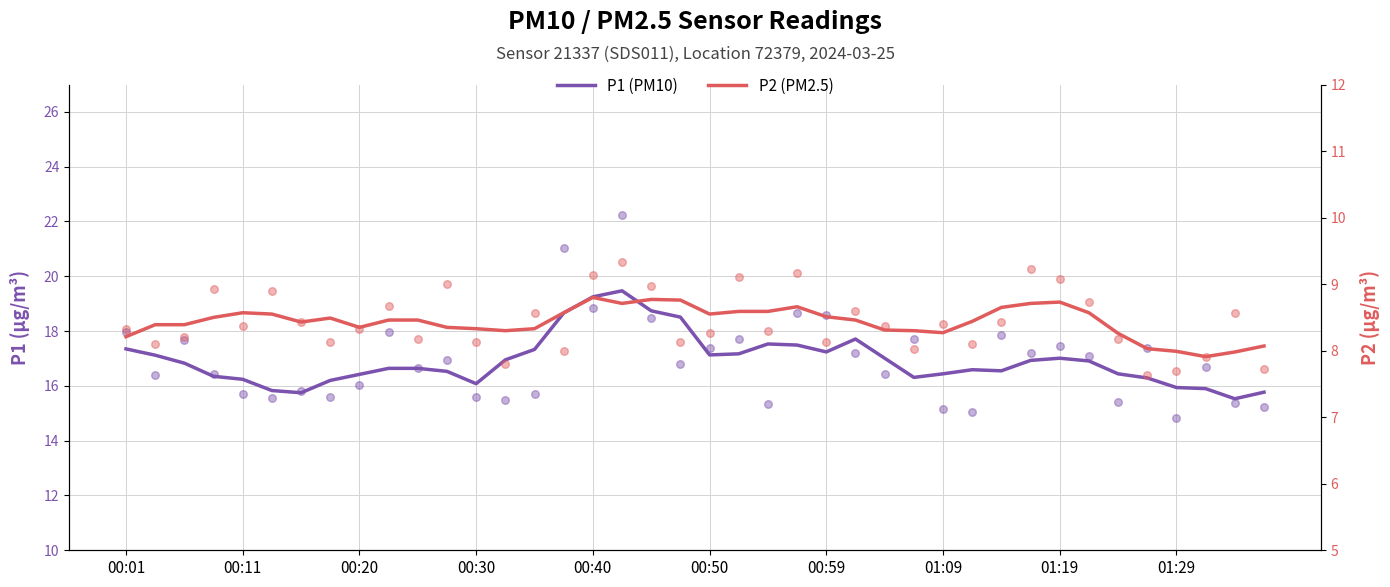

Which series reaches the minimum Y coordinate?

P2 (PM2.5)